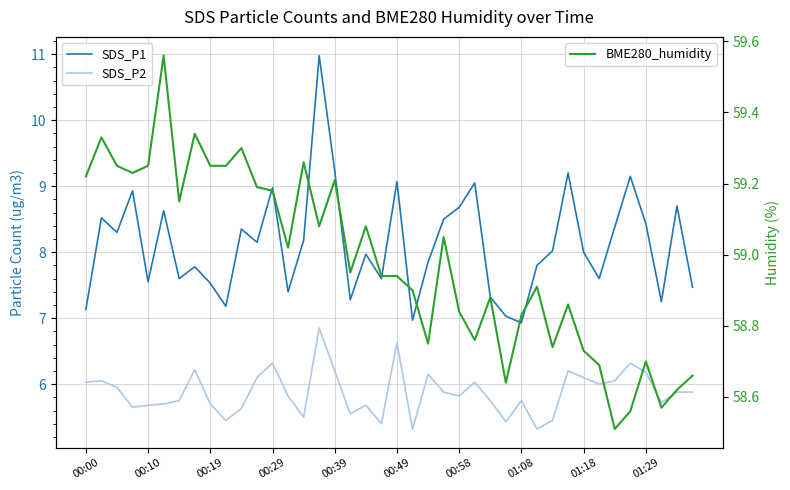

True or false: BME280_humidity and SDS_P1 intersect in this chart.

False